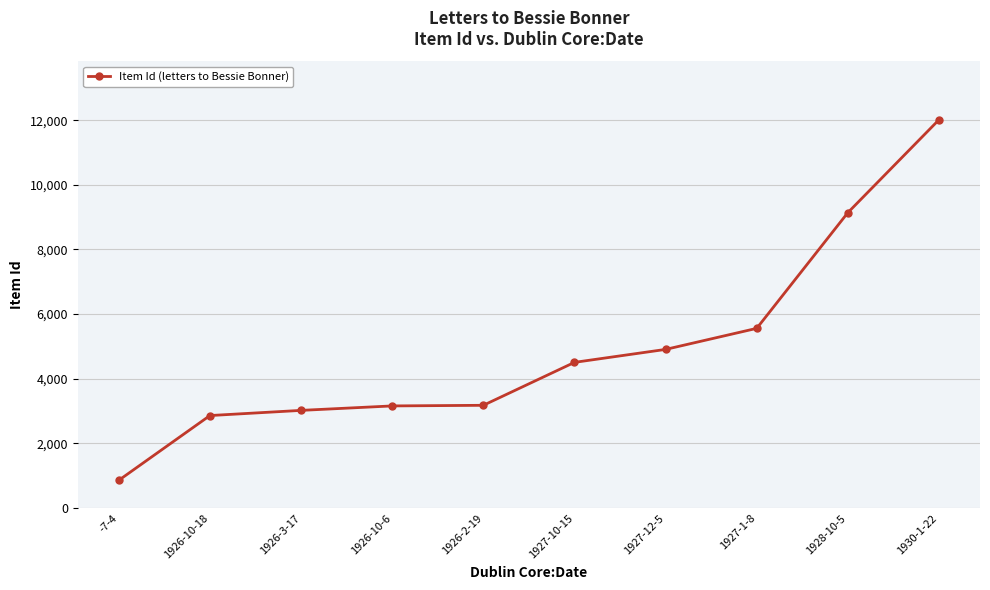

Is it true that the value at 1926-2-19 is 3180?

True